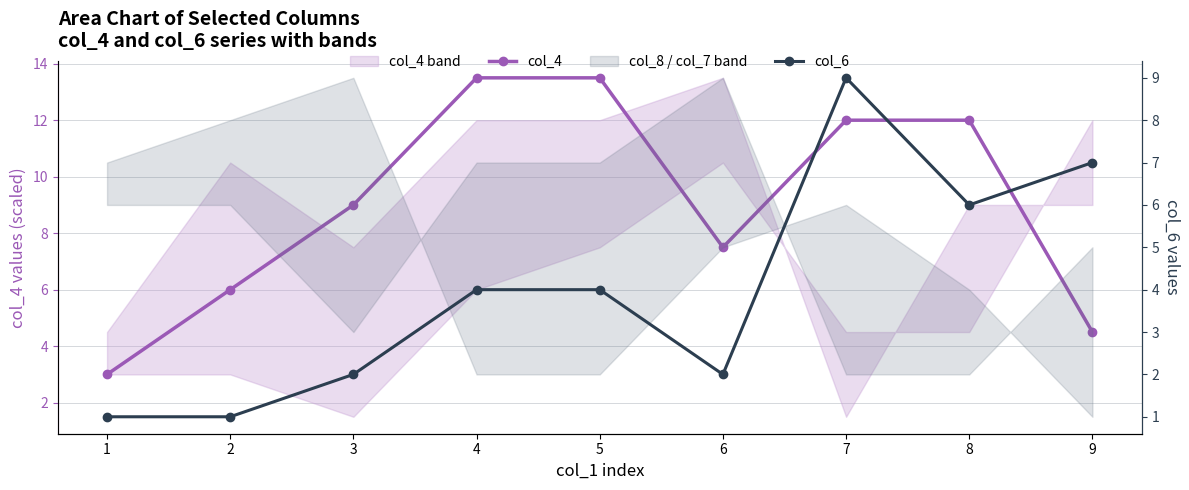

Where is col_4 nearest to the value 8?

6